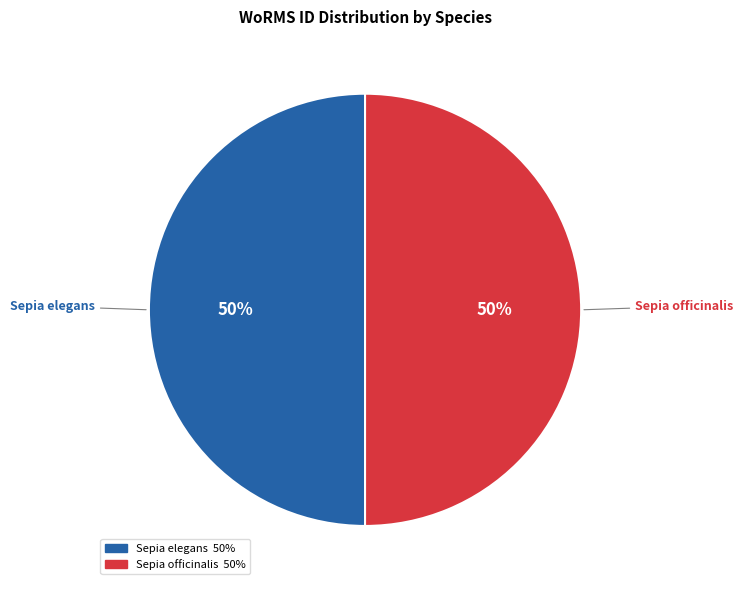

What is the ratio of the value at Sepia officinalis to the value at Sepia elegans?

1.0